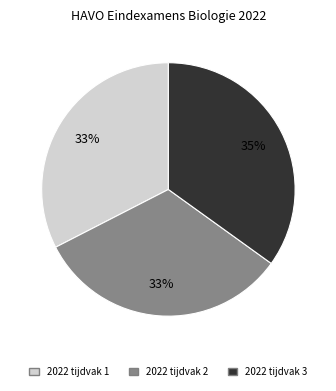

How many segments does this pie chart have?

3